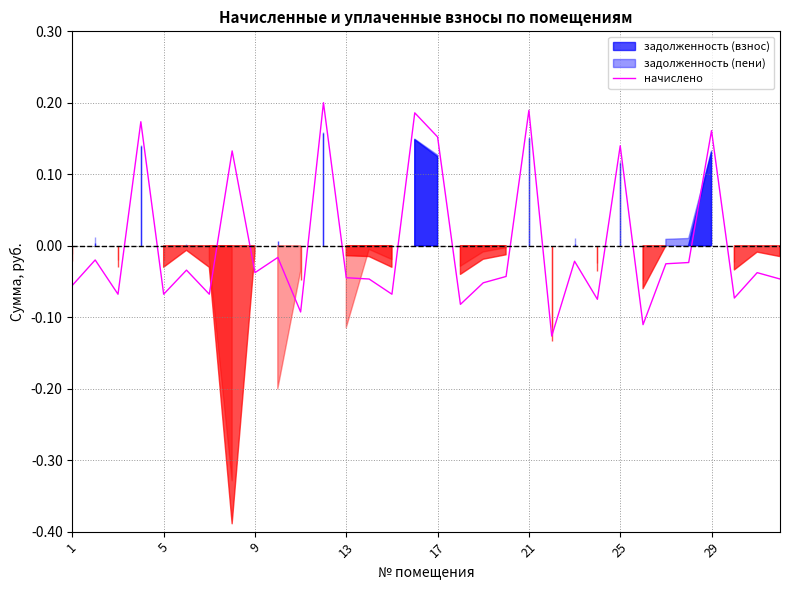

What is the greatest value displayed?

0.2